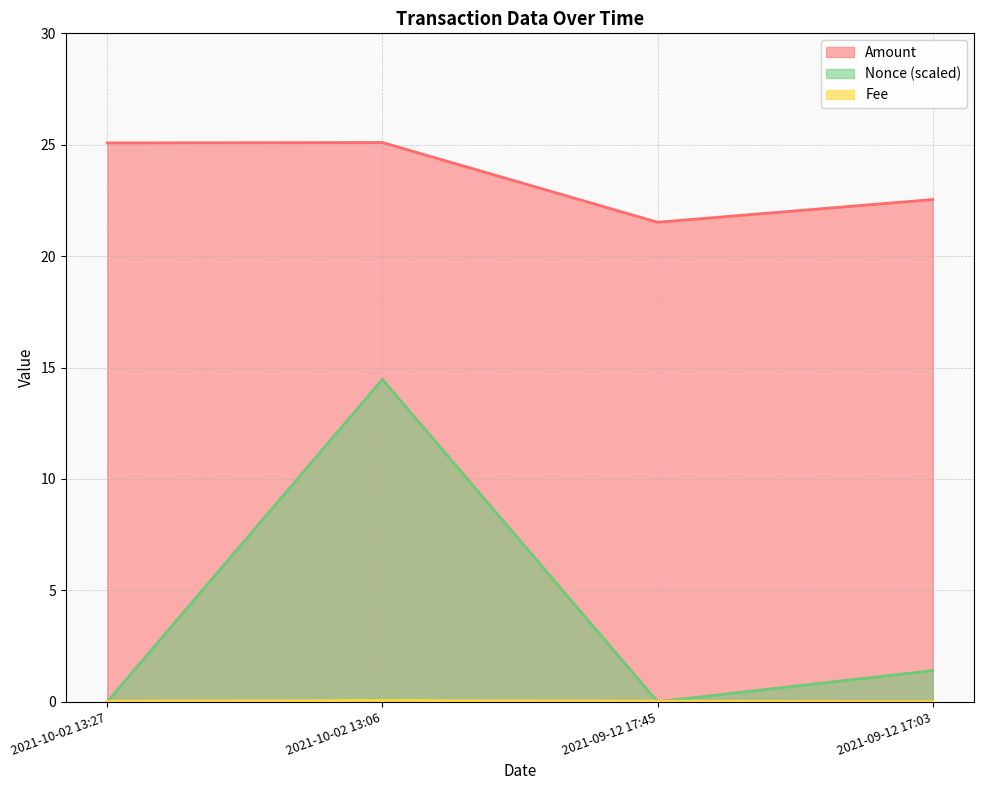

At how many categories does at least one series exceed 21?

4